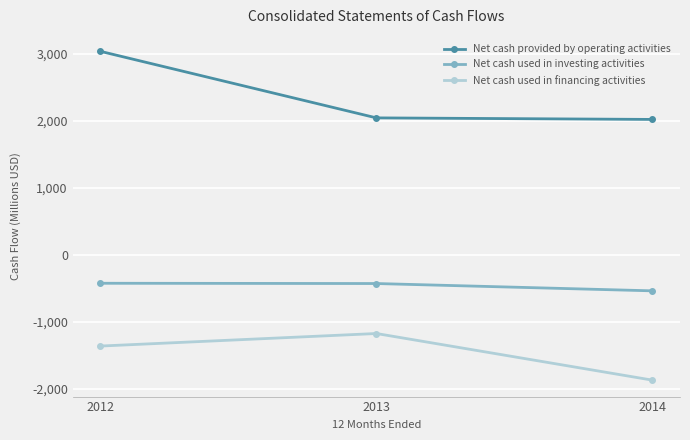

What is the difference between the maximum and minimum values in the Net cash used in financing activities series?

695